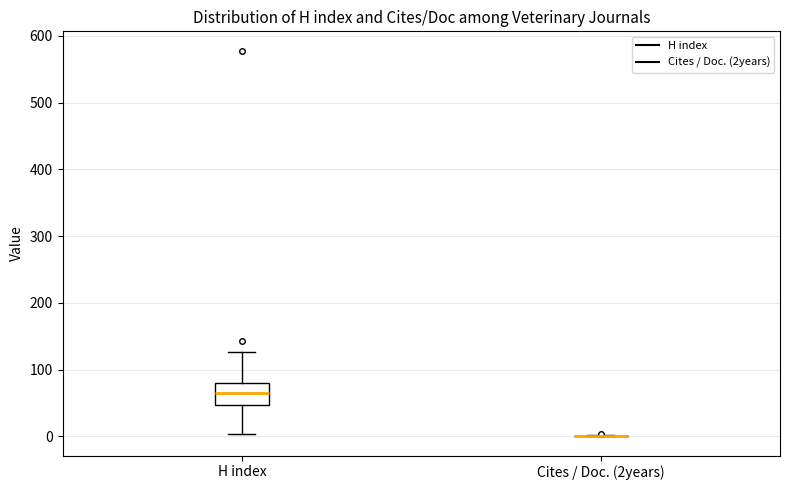

Comparing the boxes themselves (not the whiskers), which one is the tallest?

H index